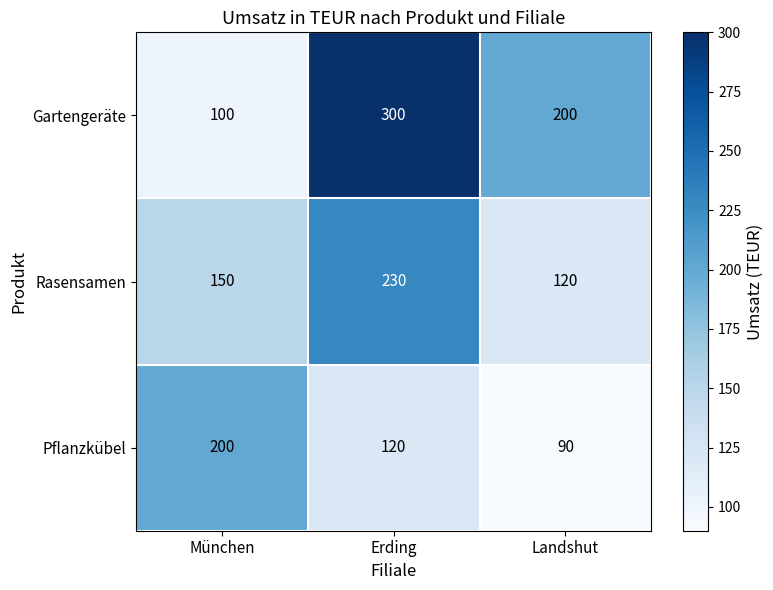

The value of Gartengeräte at Erding is 300. True or false?

True